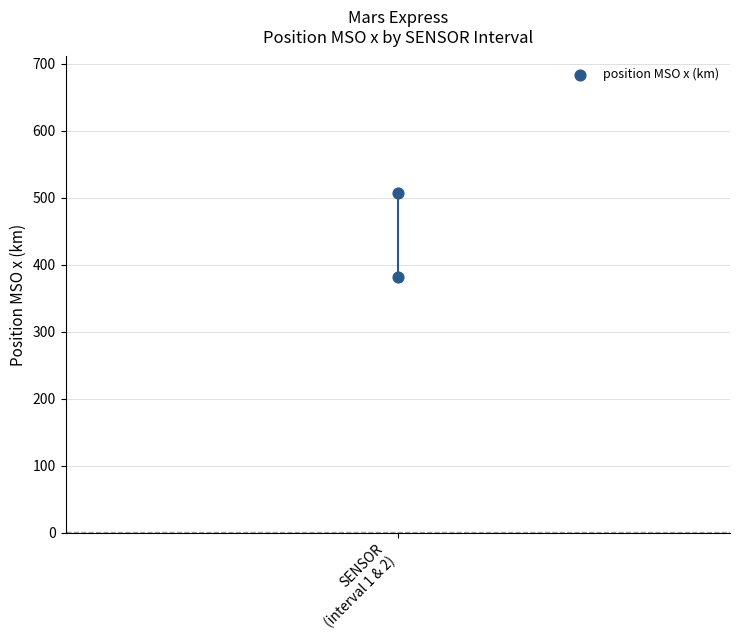

What is the average Y value?

445.2